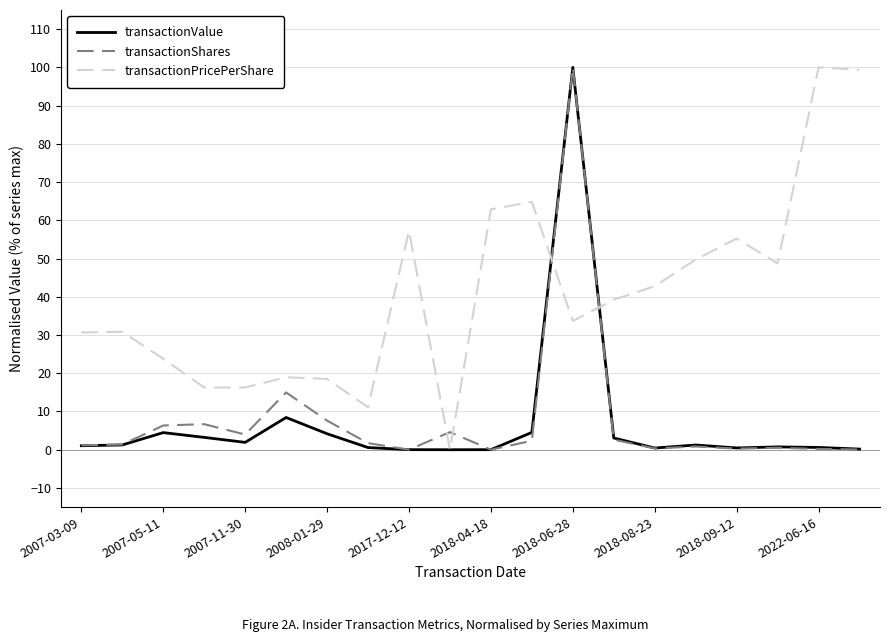

What is the average value of the transactionValue series?

6.8